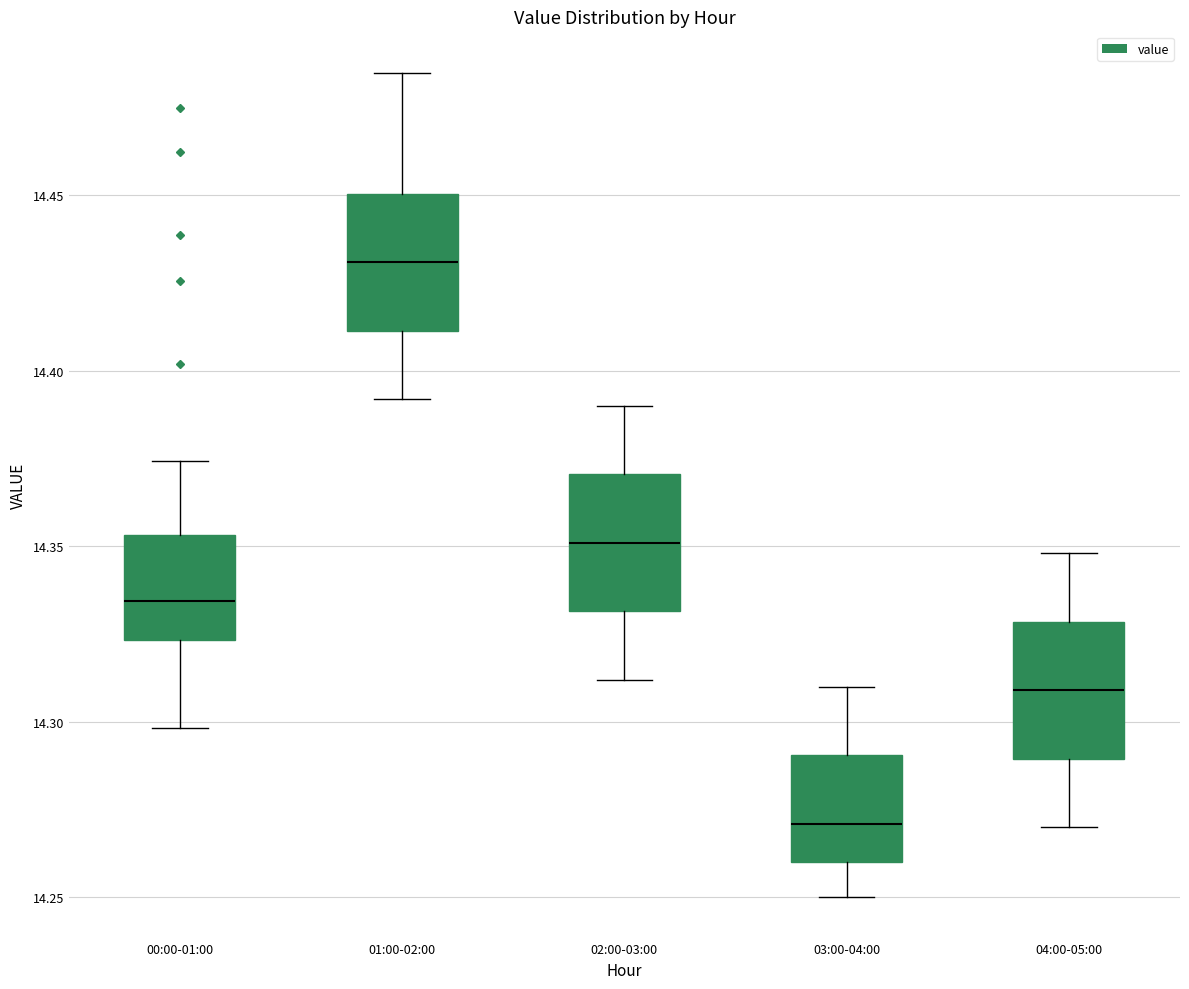

Which box's median line is the highest?

01:00-02:00